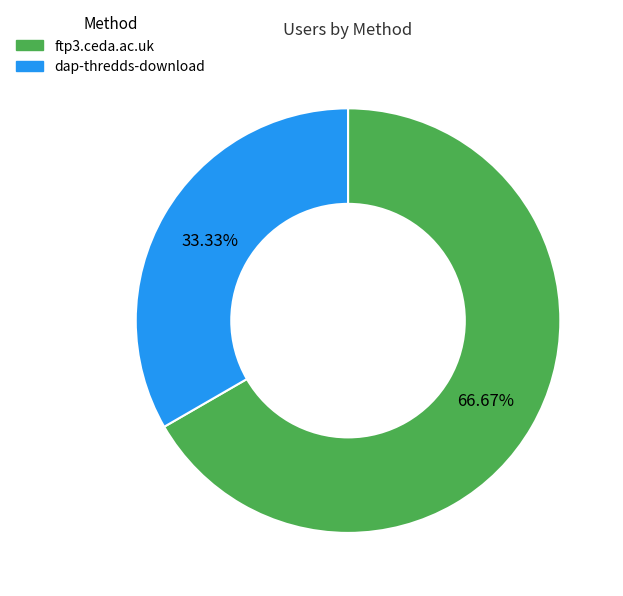

Is there a majority slice in this chart?

Yes